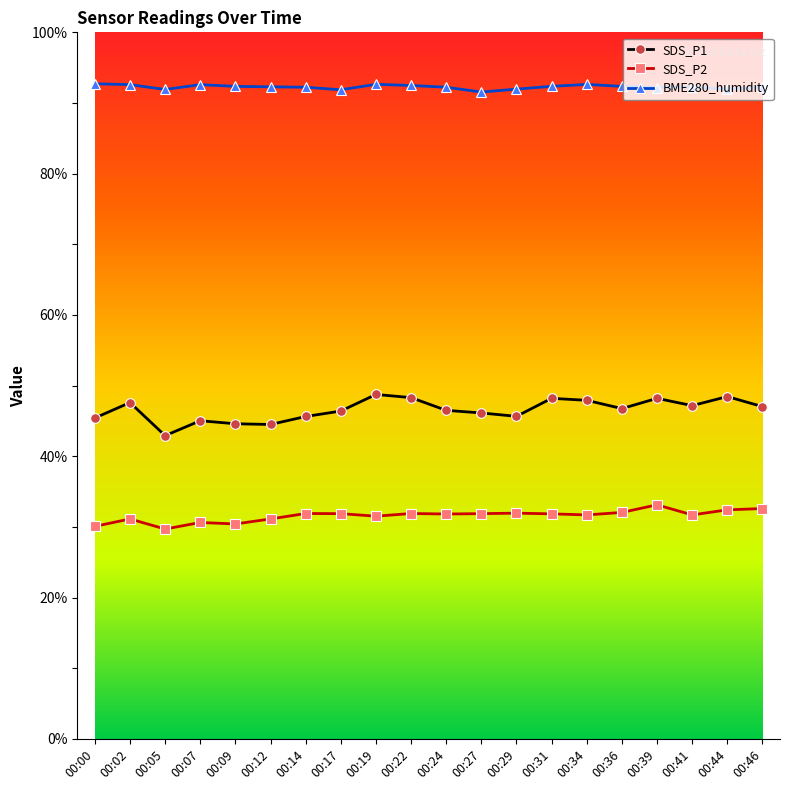

True or false: BME280_humidity and SDS_P1 intersect in this chart.

False